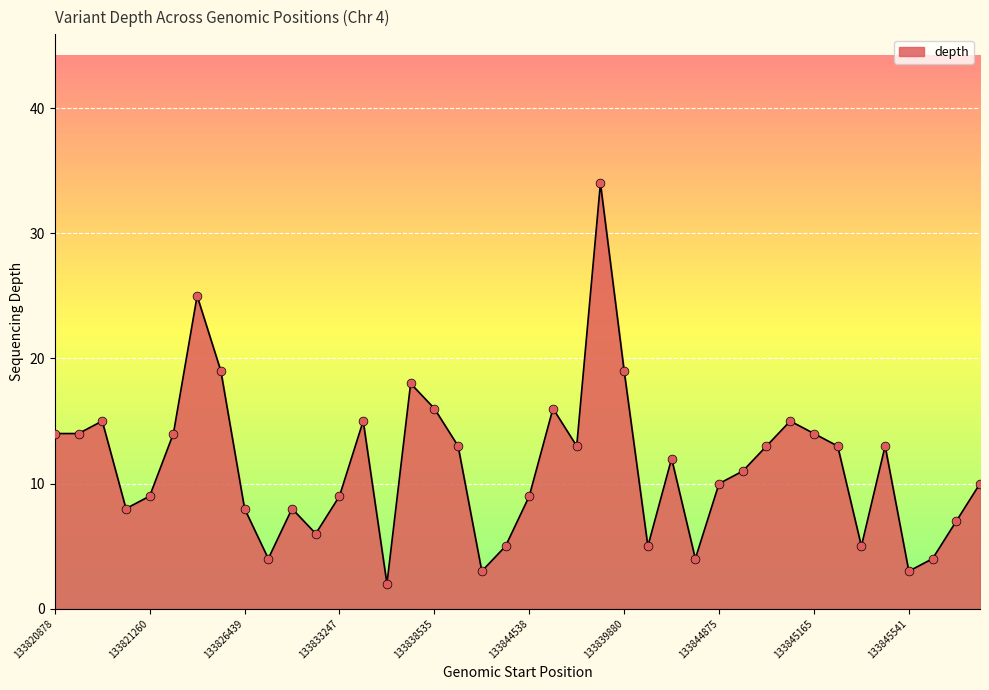

What is the difference between the maximum and minimum values?

32